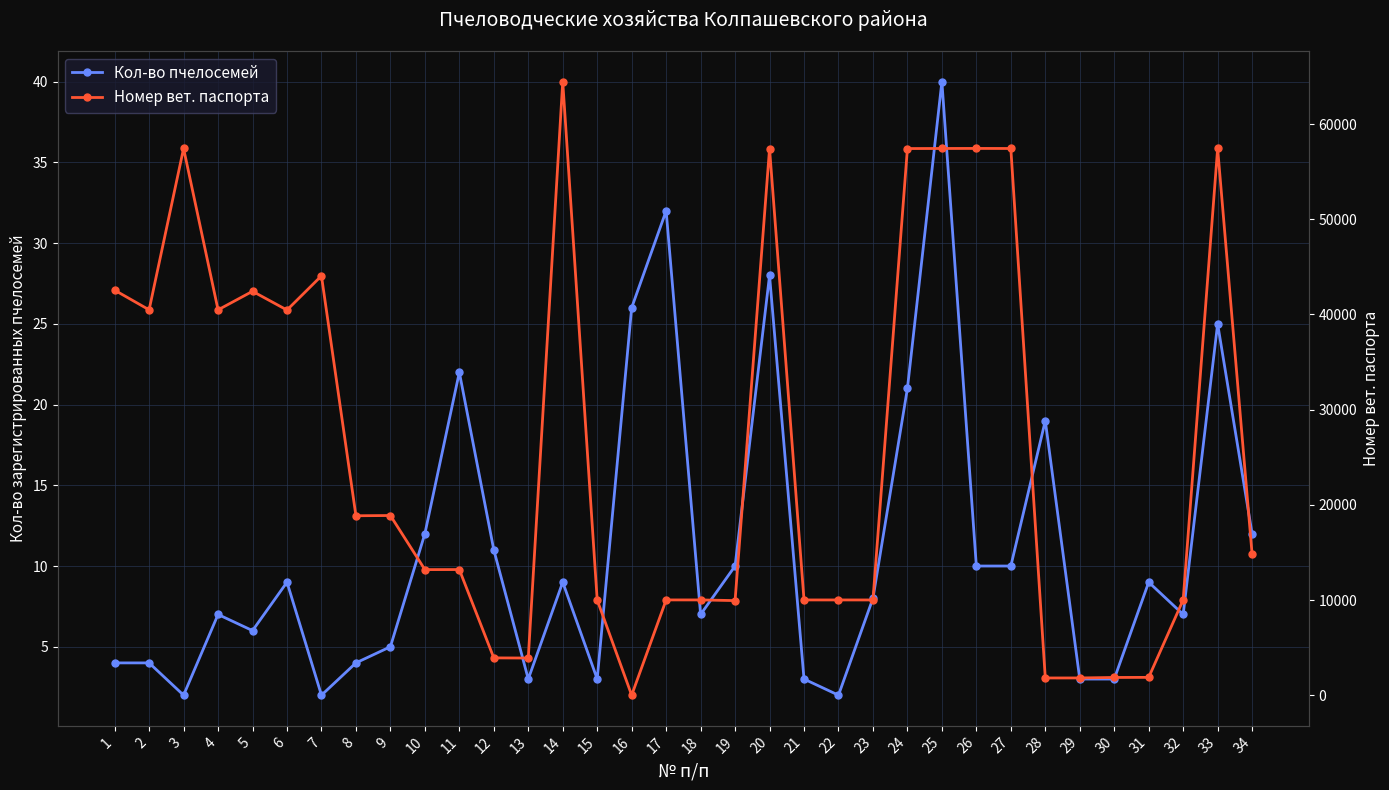

At which label does Номер вет. паспорта reach its peak?

14